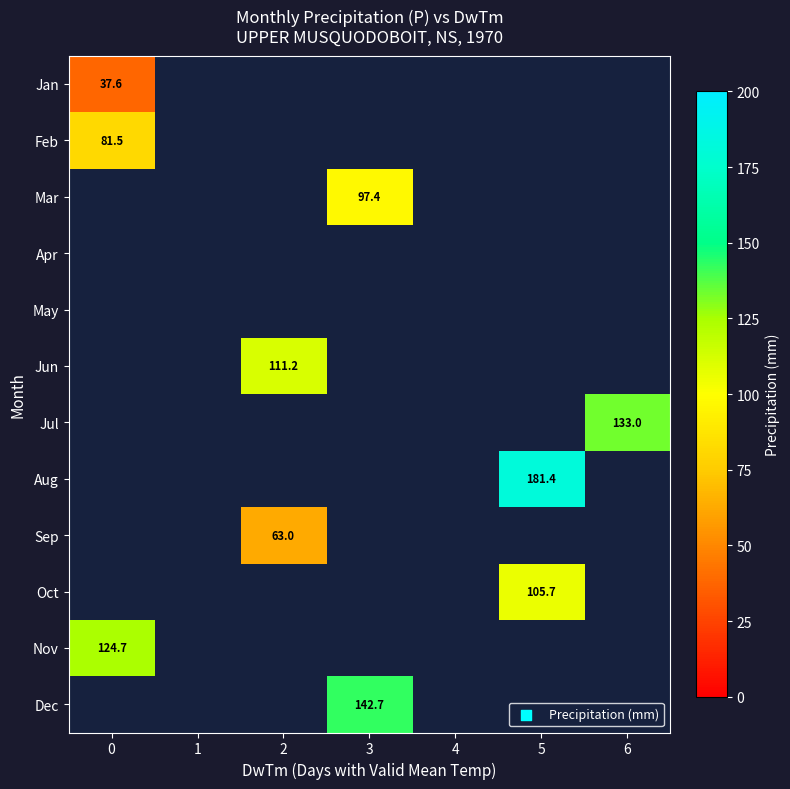

True or false: Jul has a value of 133.0 at 6.

True